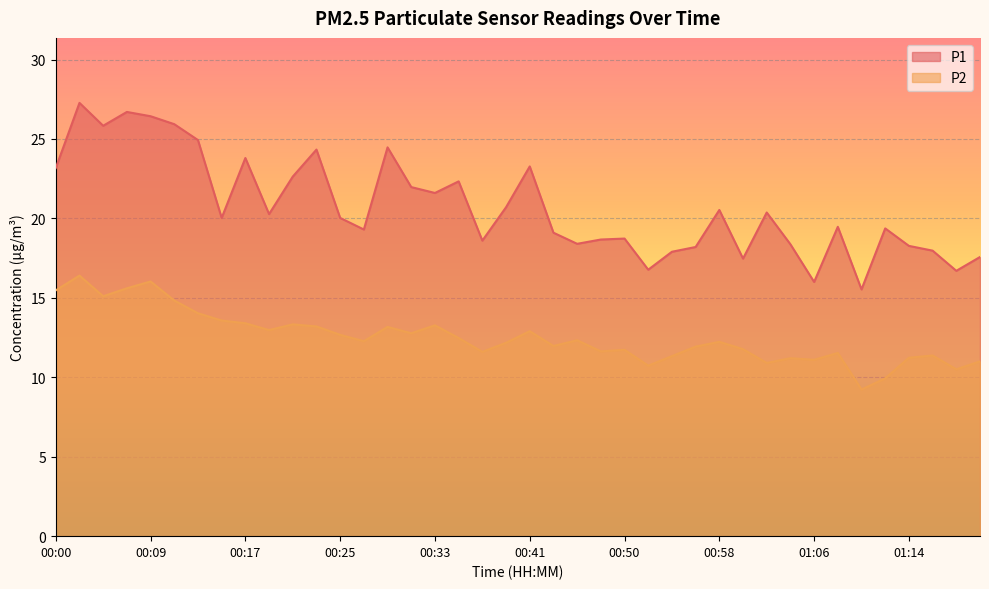

True or false: P1 and P2 intersect in this chart.

False